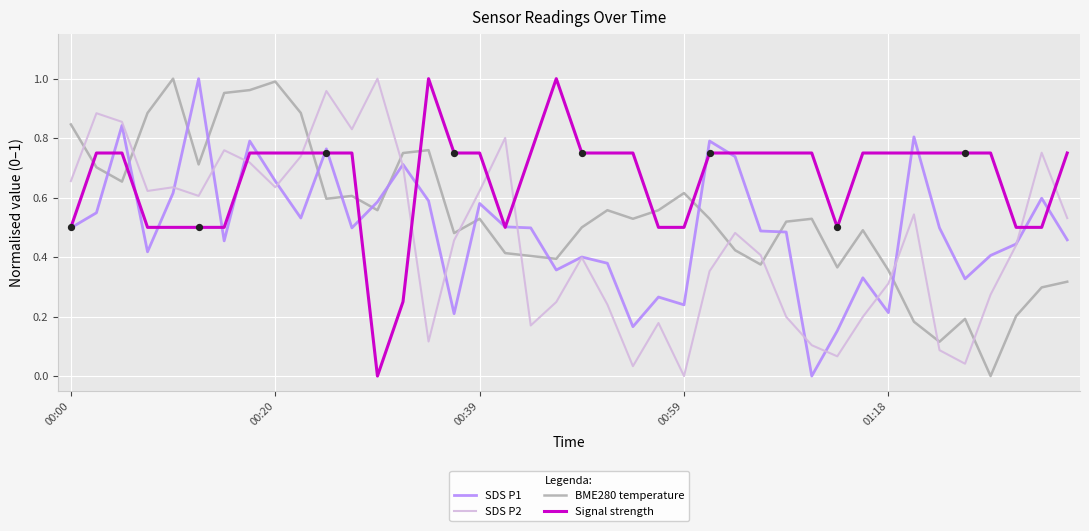

Which series has the largest total across all categories?

Signal strength